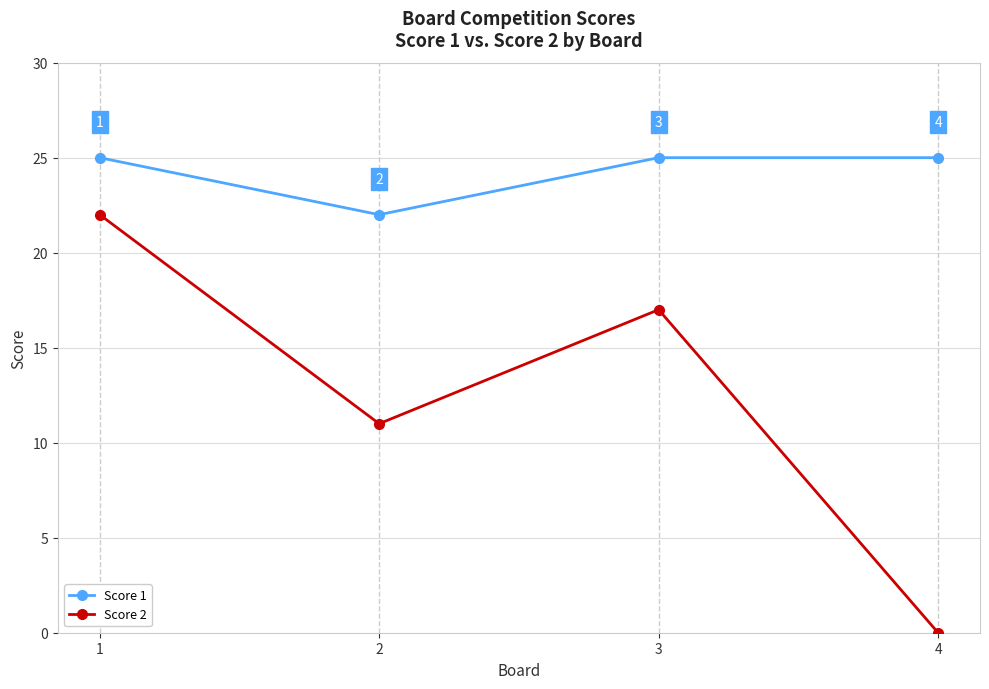

What is the value of the Score 2 point at the 1st from the left?

22